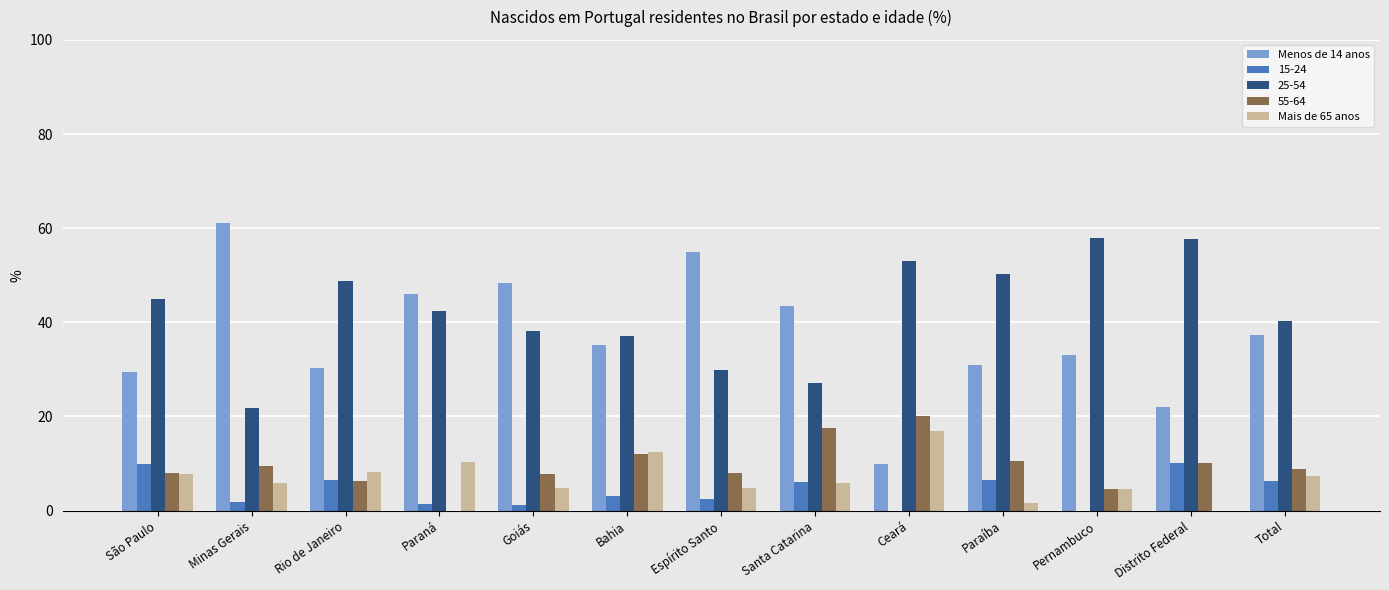

Which category has the highest value across all series?

Minas Gerais